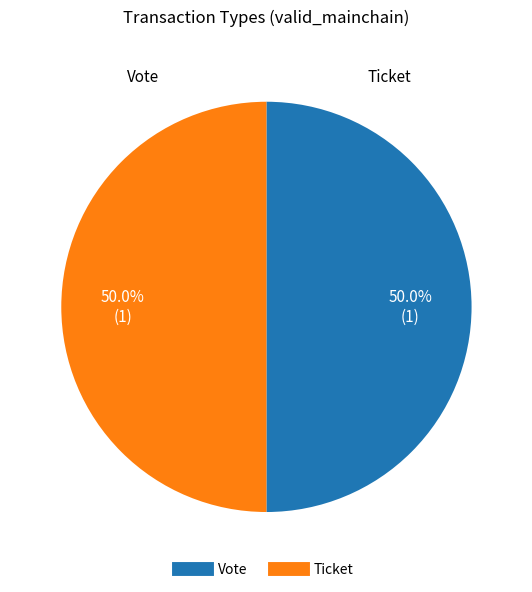

Combined, do Ticket and Vote account for over 50%?

Yes